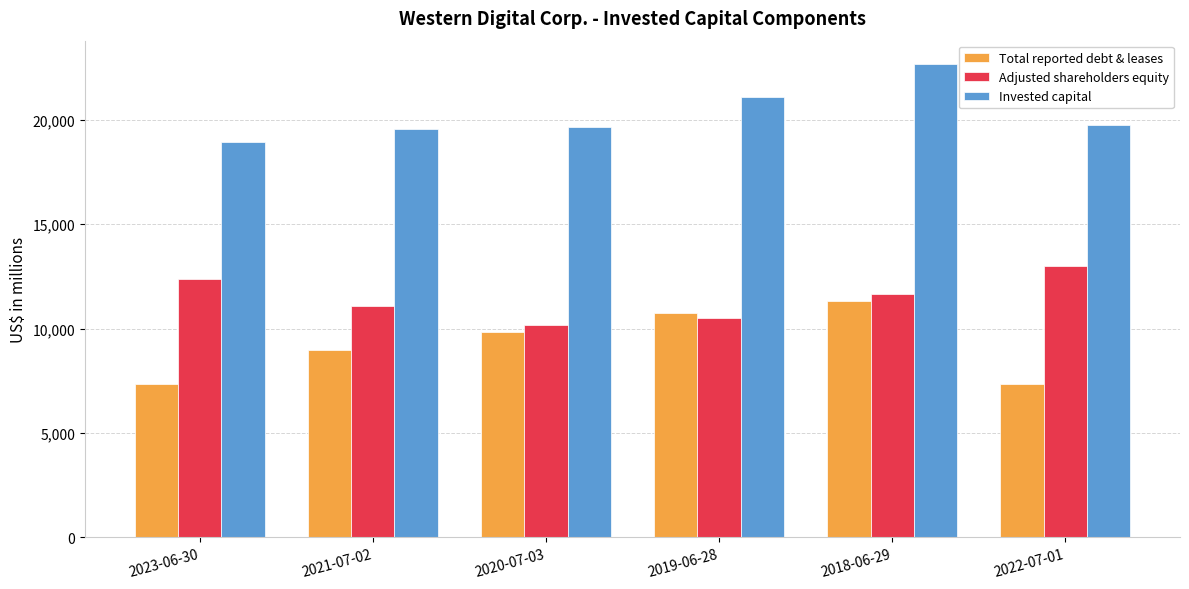

The value of Adjusted shareholders equity at 2023-06-30 is 4467. True or false?

False